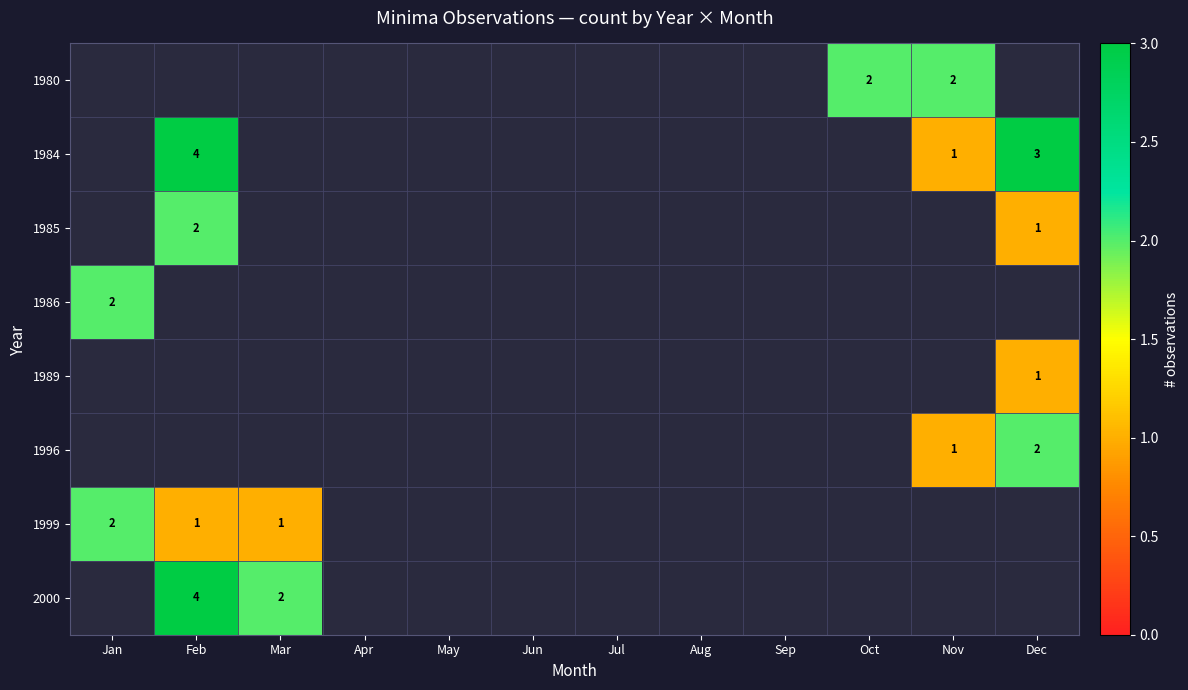

True or false: 1980 has a value of 2 at Nov.

True